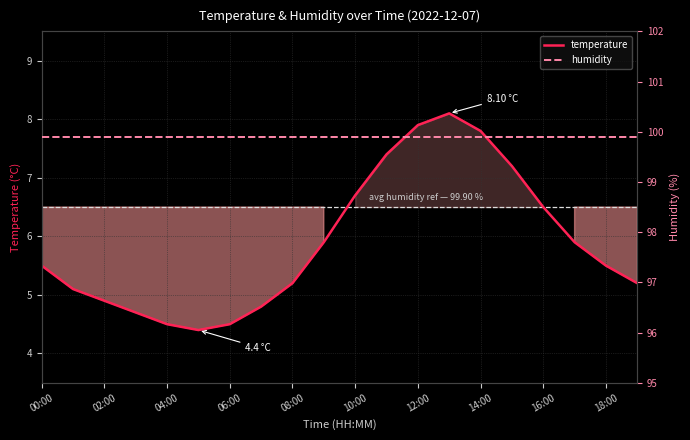

True or false: temperature has more than 1 points higher than both neighbors.

False